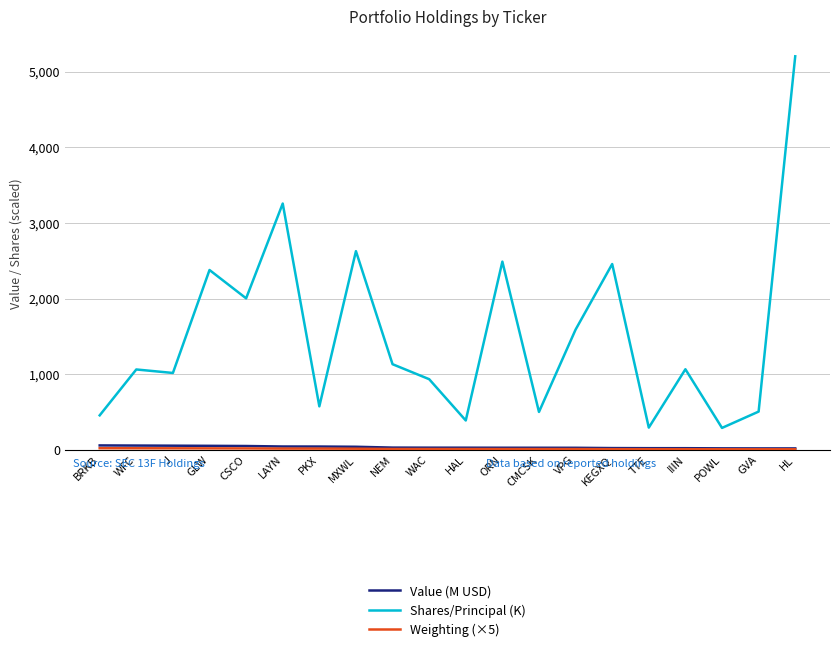

At which label is Shares/Principal (K) closest to 2746?

MXWL